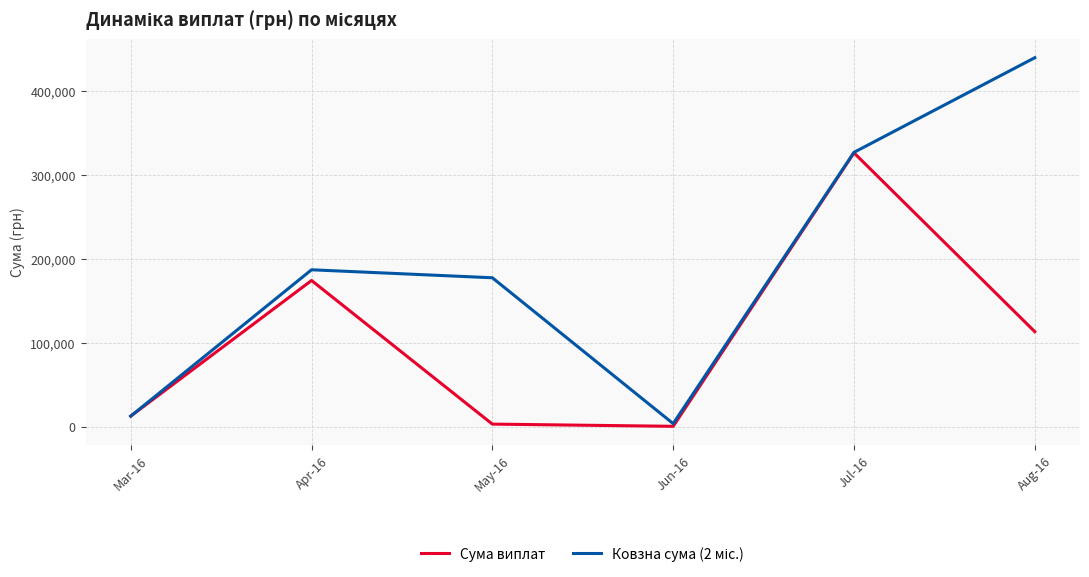

At which label does Сума виплат first exceed 113398?

Apr-16